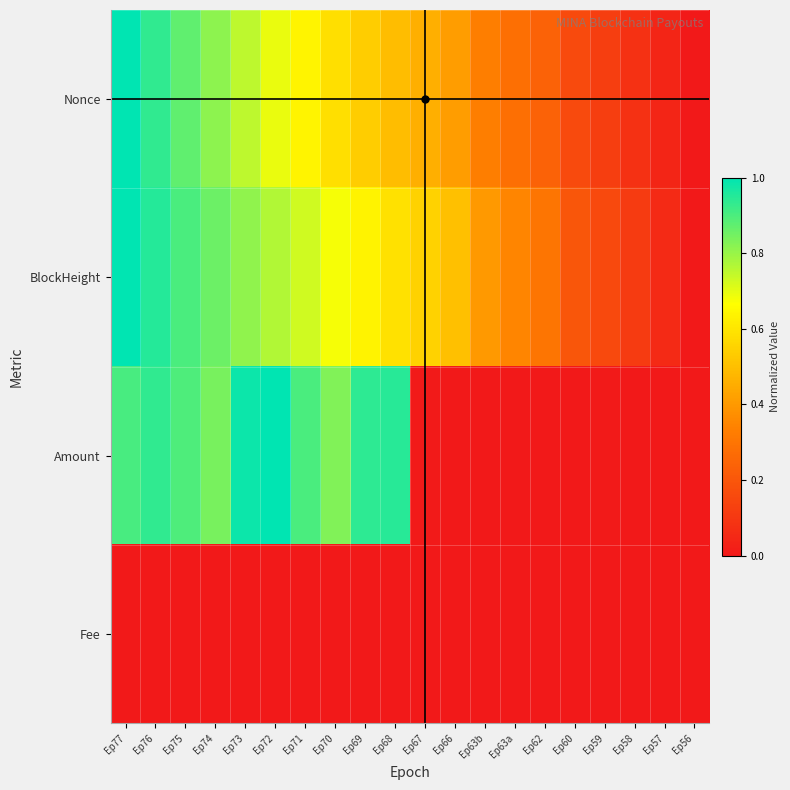

Which series has the largest range (max minus min)?

Nonce